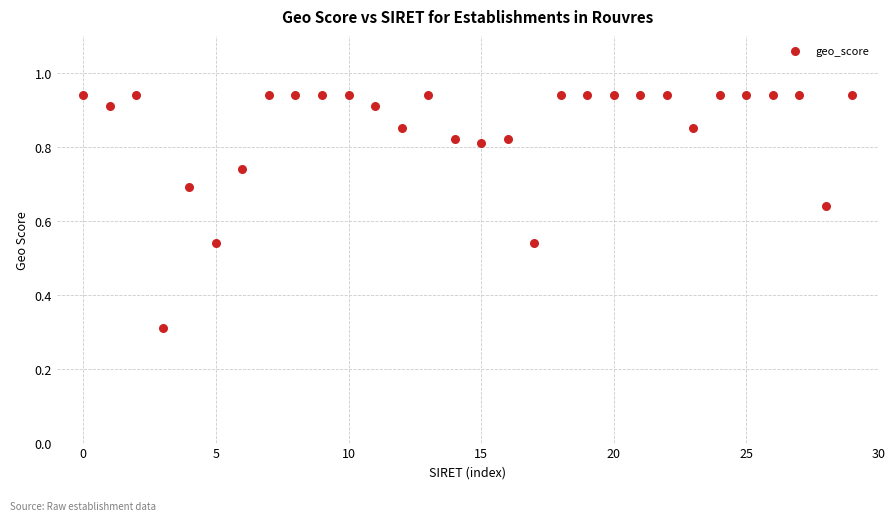

What Y value in the scatter plot is closest to 0?

0.3